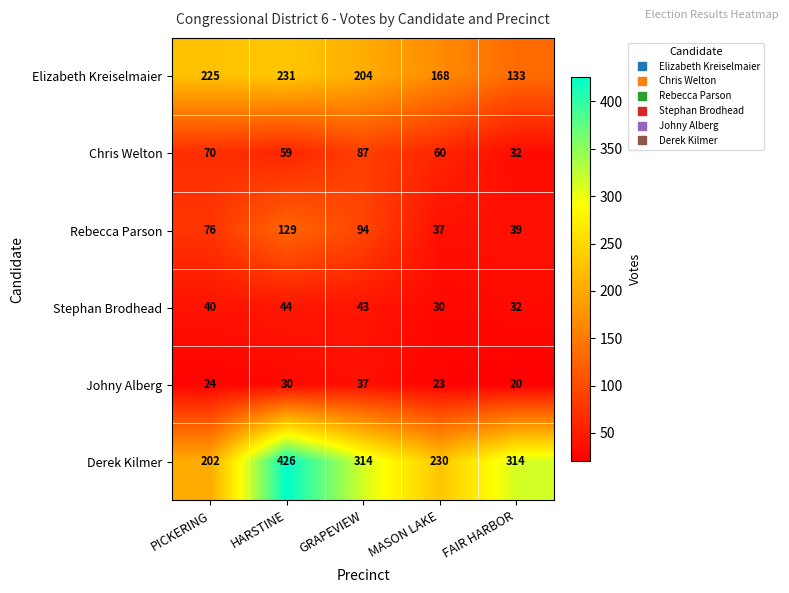

What is the approximate value of Rebecca Parson at PICKERING, to the nearest 10?

80